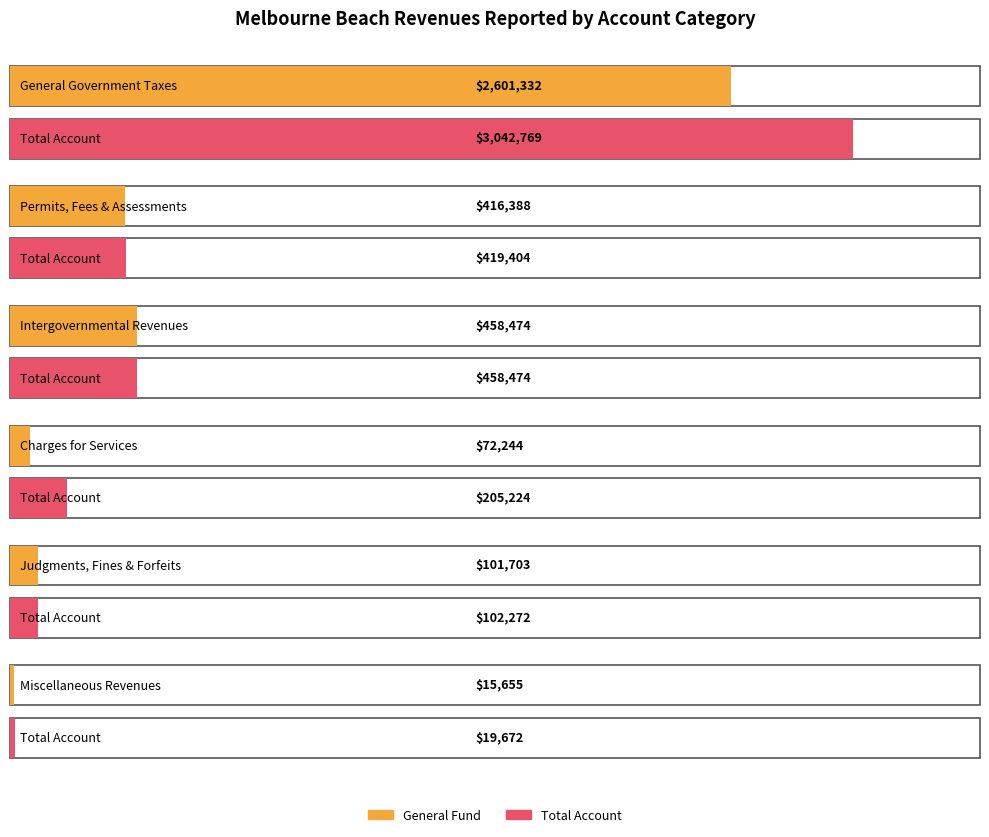

Which series has the largest total across all categories?

Total Account